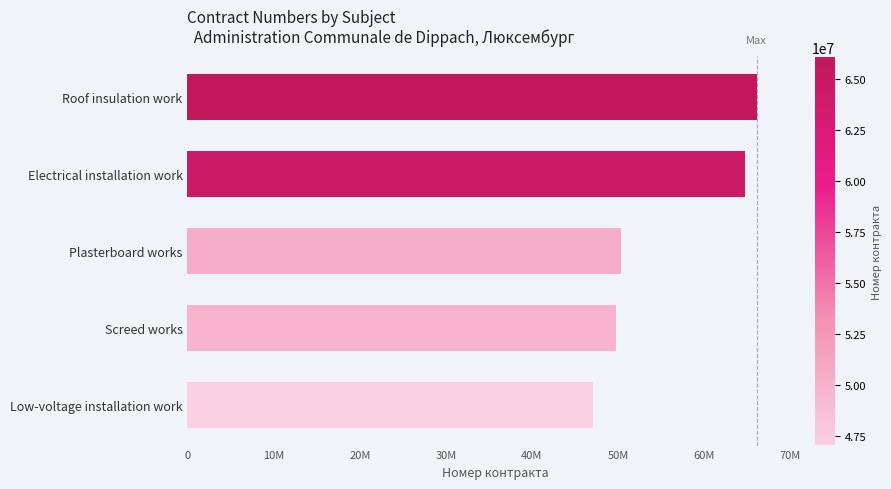

Does the chart contain stacked bars?

No